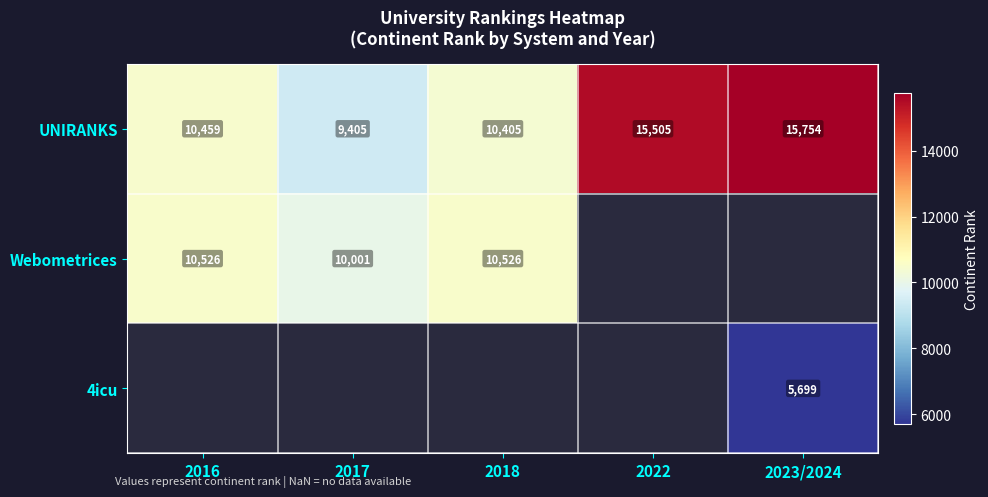

How many series are shown in this chart?

3